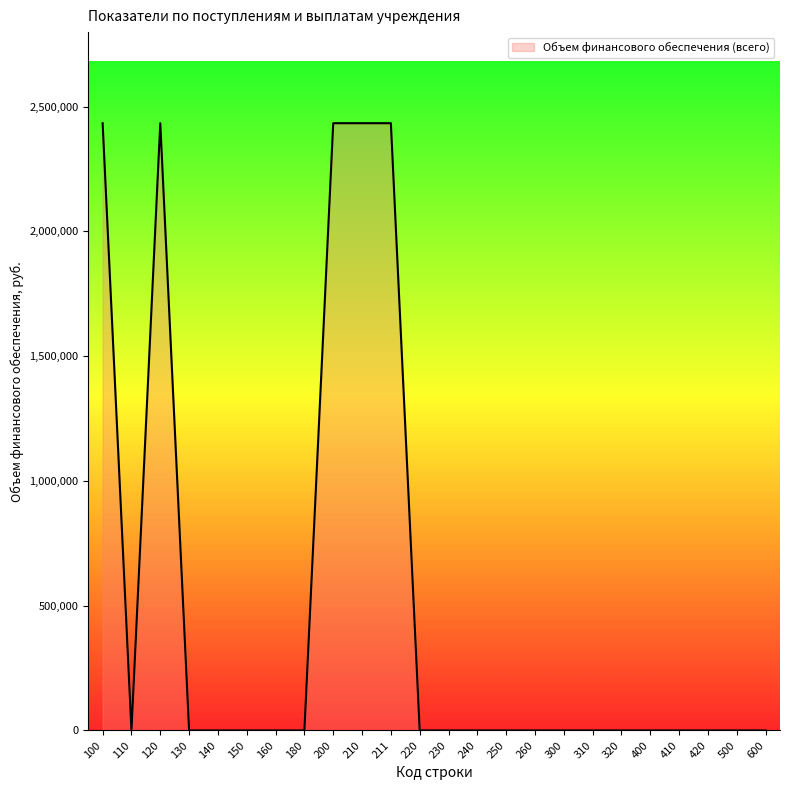

Where is the first local maximum?

120